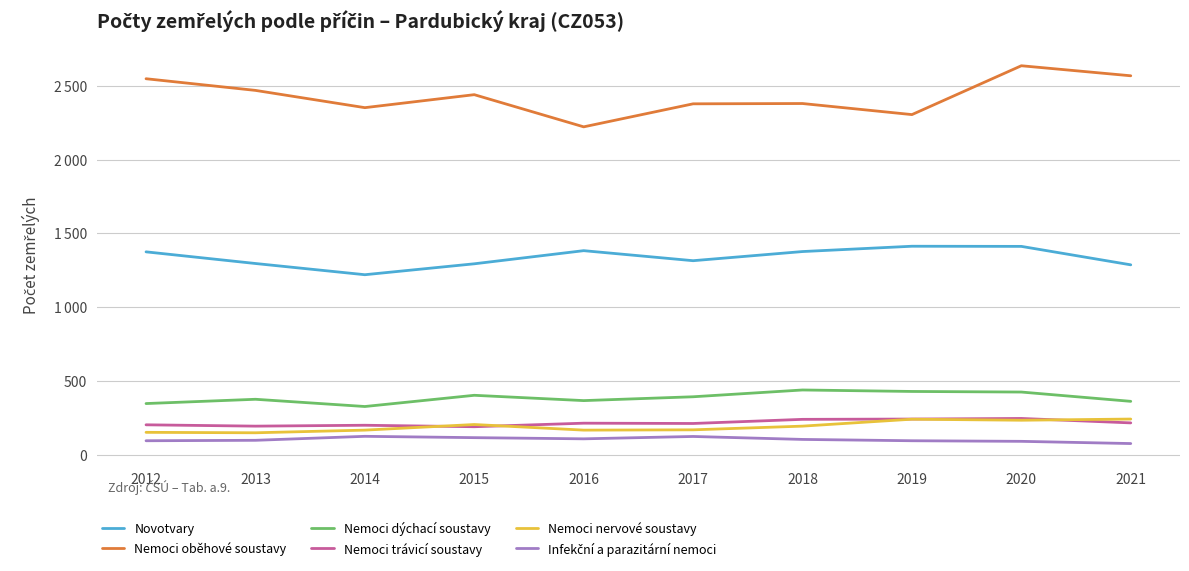

At which label does Novotvary reach its minimum?

2014